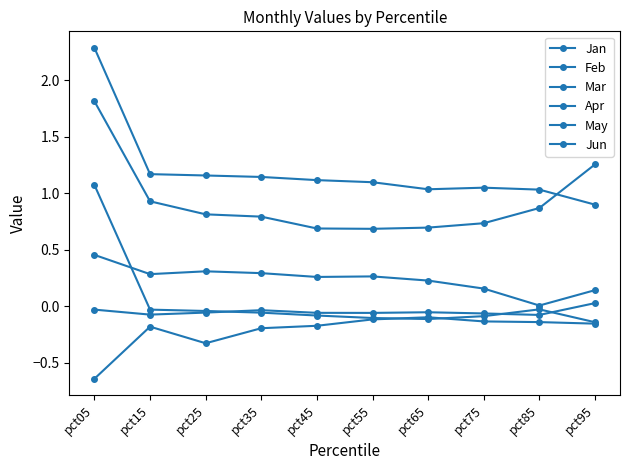

The Feb series shows -0.0 at pct25. True or false?

False